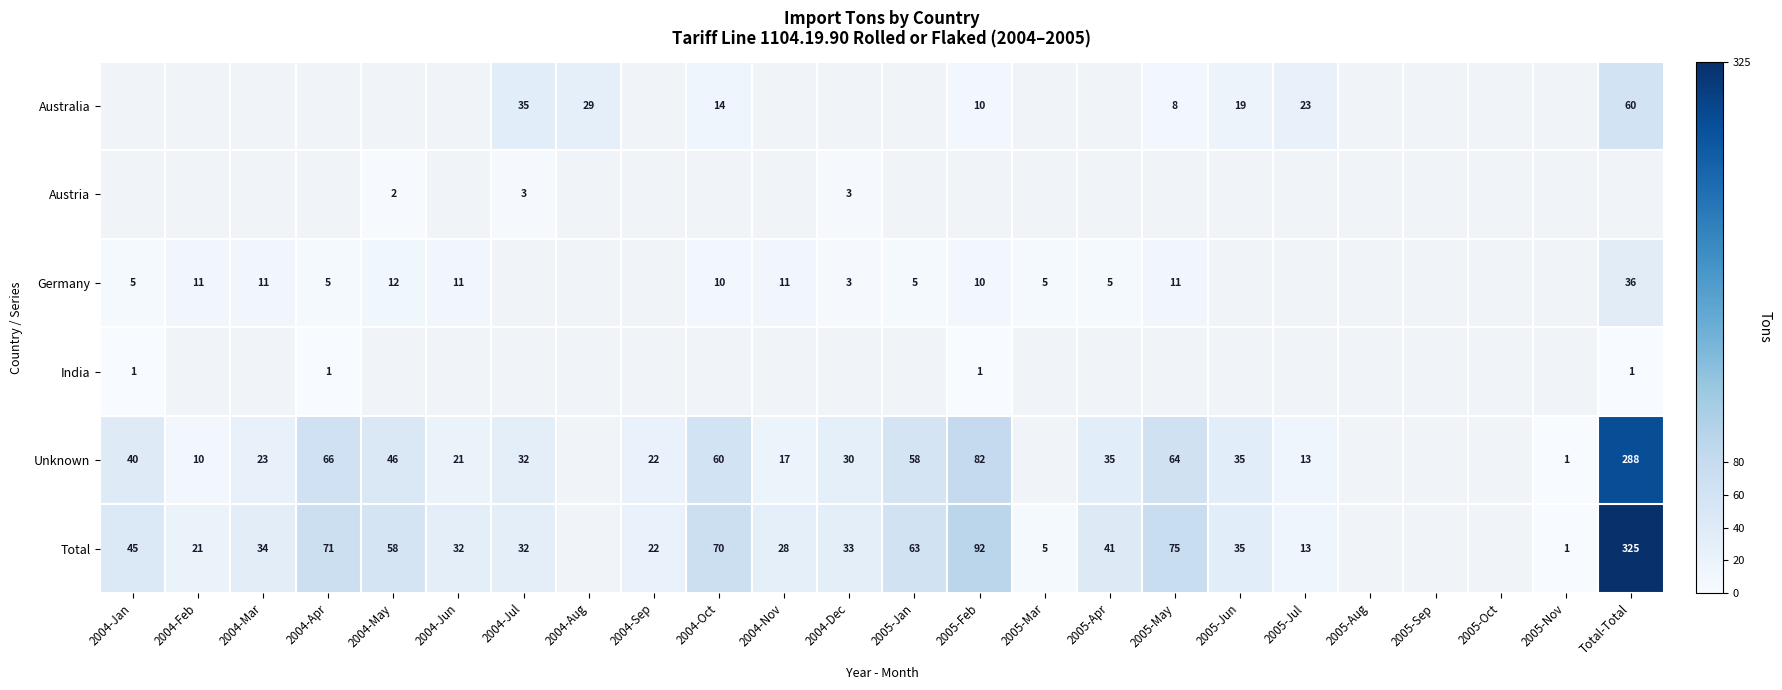

Is it true that Germany equals 7 at 2004-Apr?

False